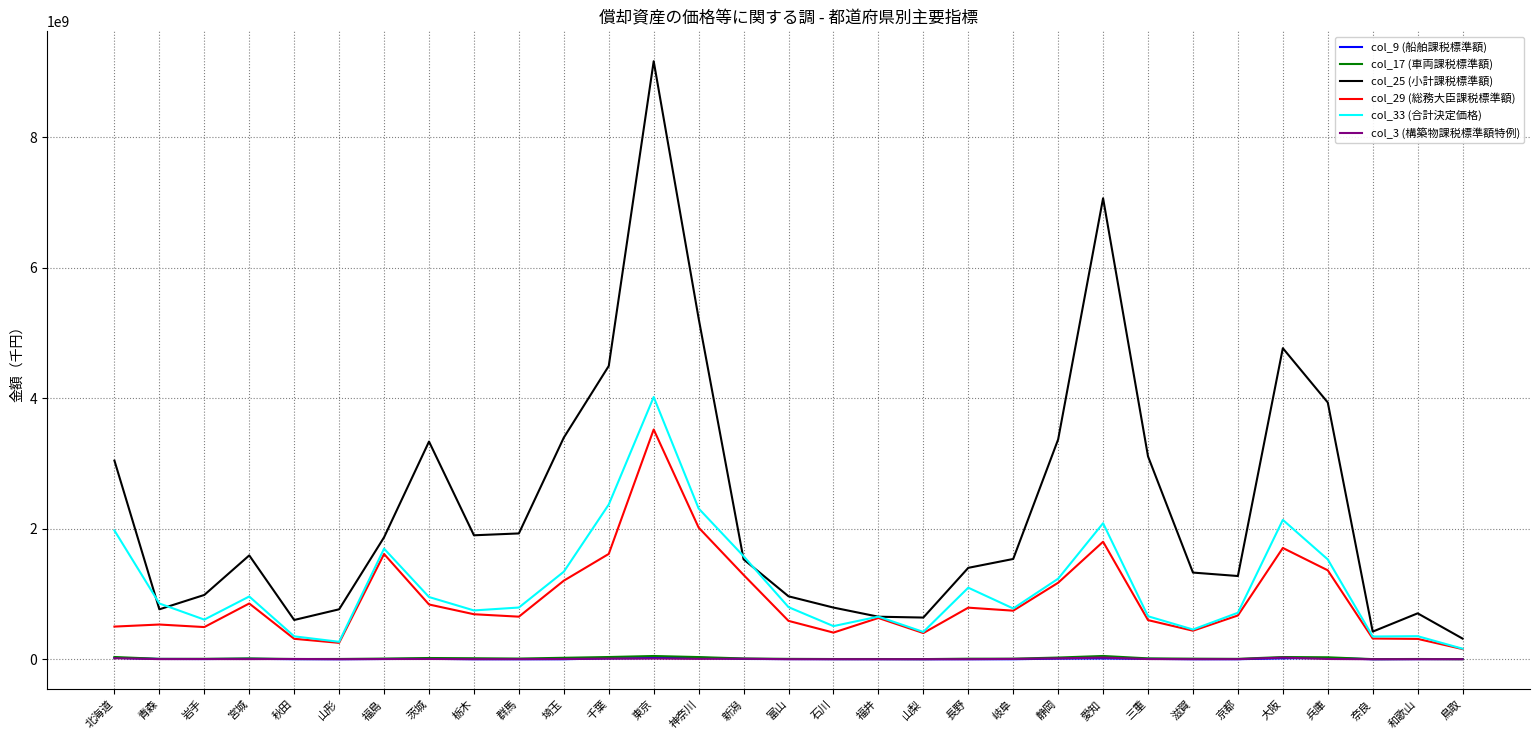

Which category has the highest value across all series?

東京